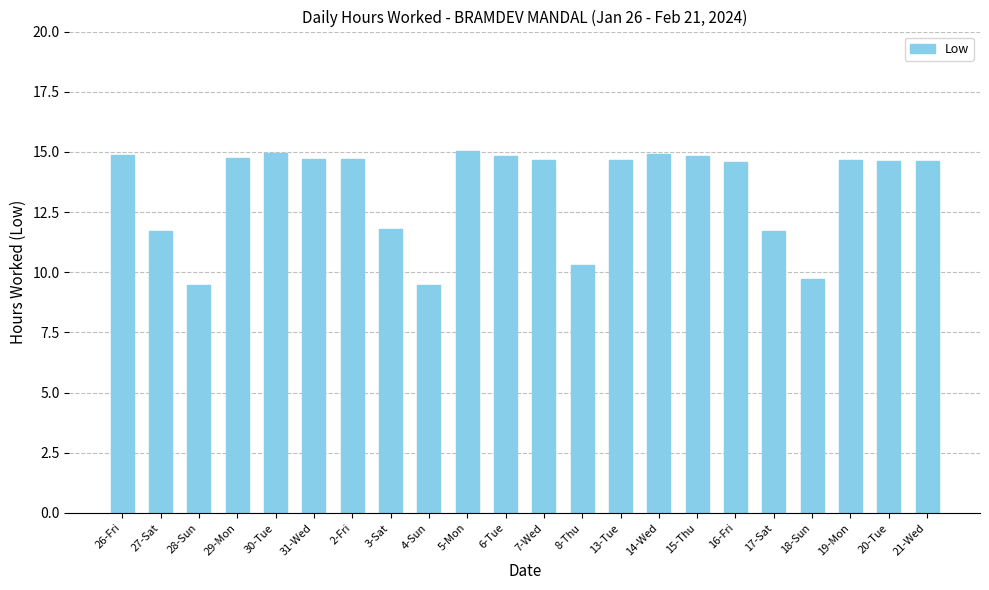

At which label does the data first exceed 14?

26-Fri